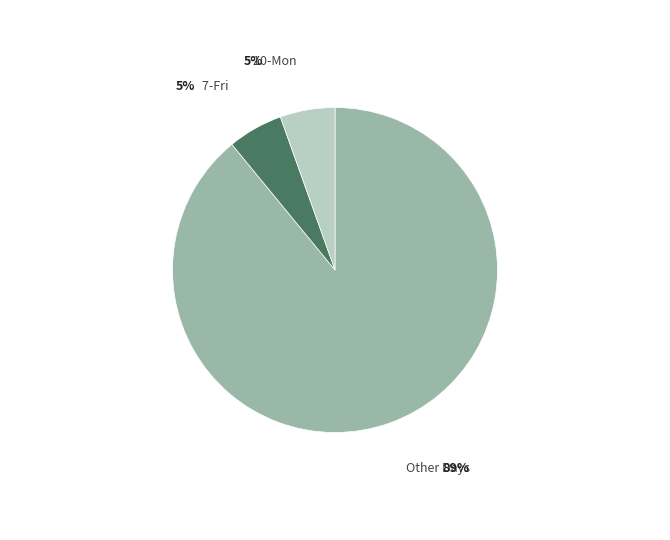

Is there a majority slice in this chart?

Yes